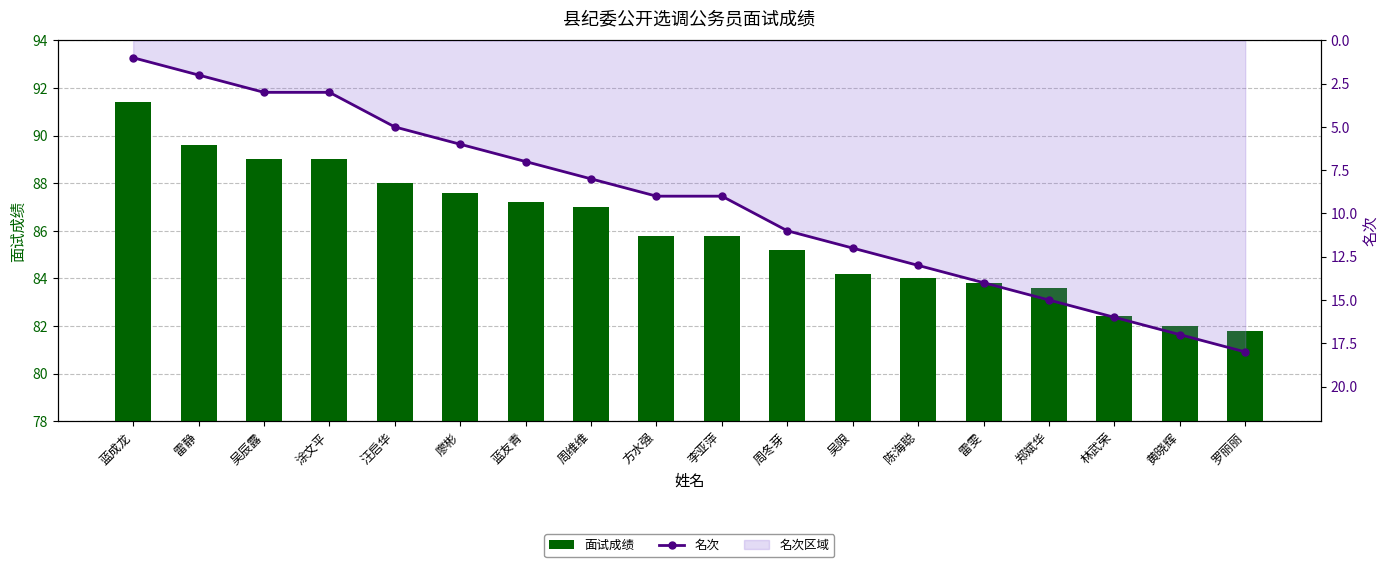

Reading right to left, extract all data points from this chart.

面试成绩: 罗丽丽=81.8	黄晓辉=82.0	林武荣=82.4	郑斌华=83.6	雷雯=83.8	陈海聪=84.0	吴限=84.2	周冬芽=85.2	李亚萍=85.8	方水强=85.8	周维维=87.0	蓝友青=87.2	廖彬=87.6	汪启华=88.0	涂文平=89.0	吴辰露=89.0	雷静=89.6	蓝成龙=91.4
名次: 罗丽丽=18.0	黄晓辉=17.0	林武荣=16.0	郑斌华=15.0	雷雯=14.0	陈海聪=13.0	吴限=12.0	周冬芽=11.0	李亚萍=9.0	方水强=9.0	周维维=8.0	蓝友青=7.0	廖彬=6.0	汪启华=5.0	涂文平=3.0	吴辰露=3.0	雷静=2.0	蓝成龙=1.0